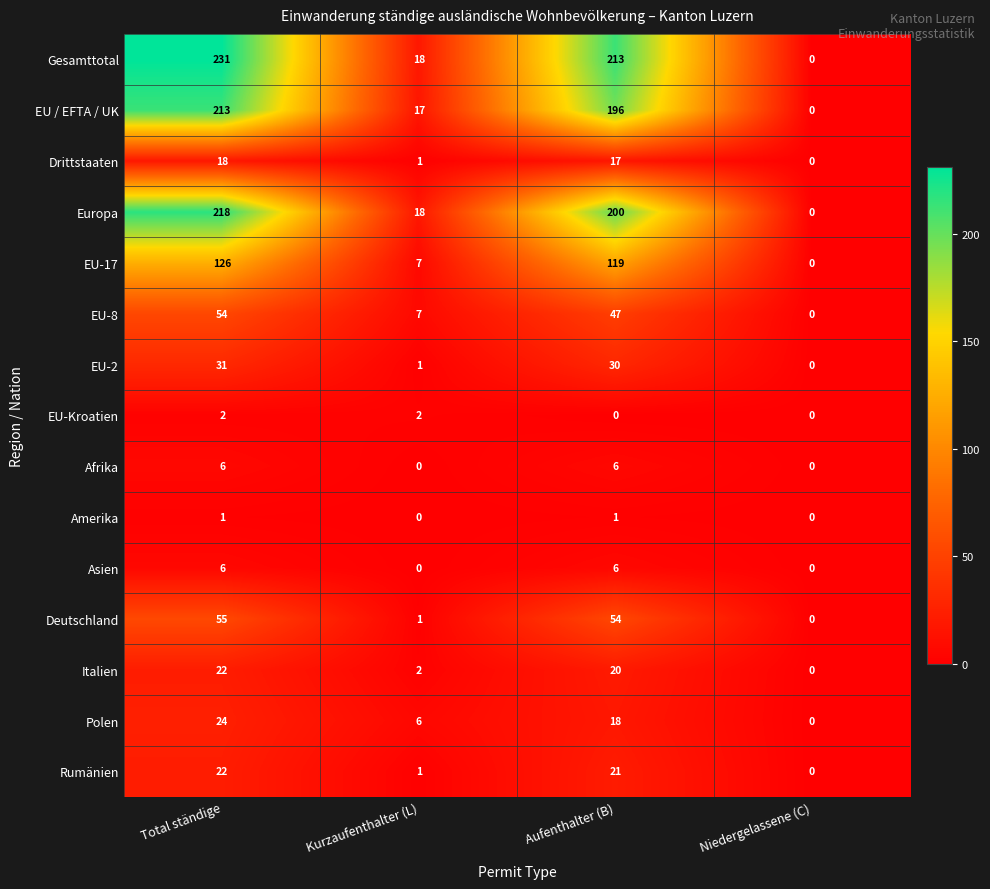

Is the value of Rumänien at Kurzaufenthalter (L) greater than the value of Deutschland at Aufenthalter (B)?

No